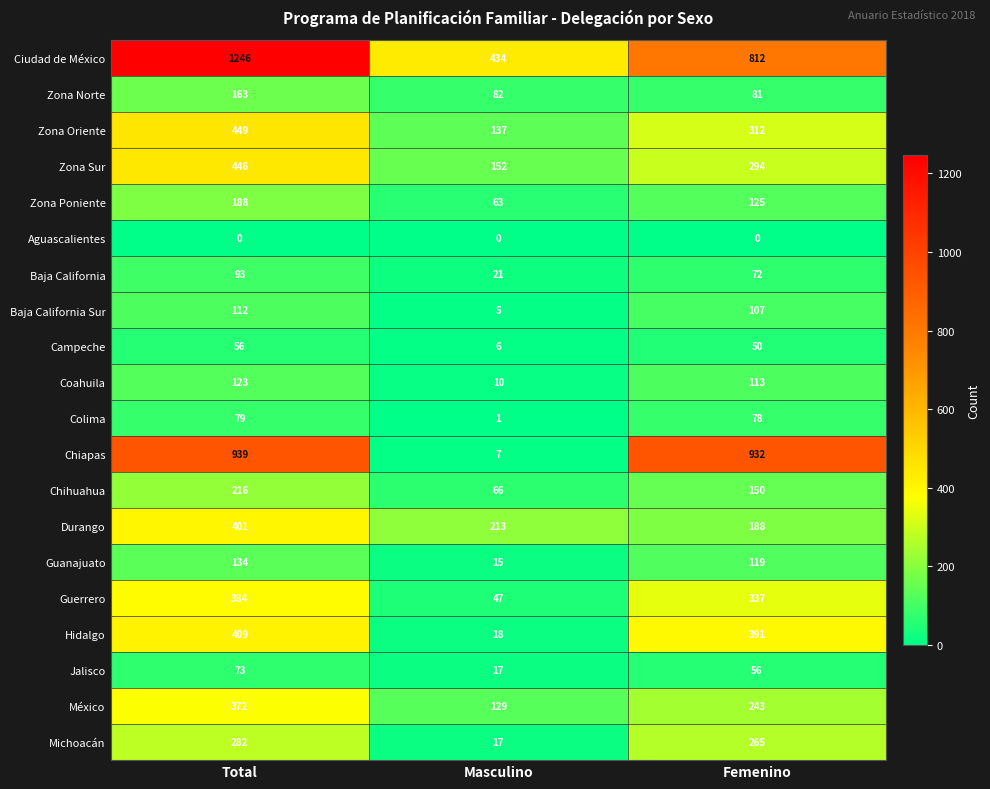

What is the difference between the Jalisco values at Masculino and Total?

56